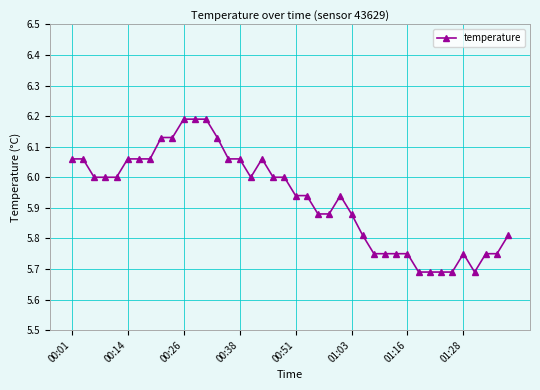

What is the sum of all values?

237.2